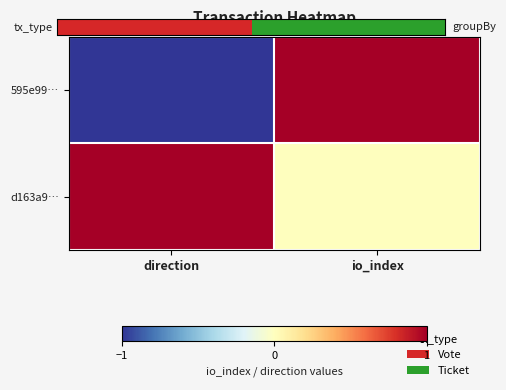

What is the difference between the highest and lowest values at io_index?

1